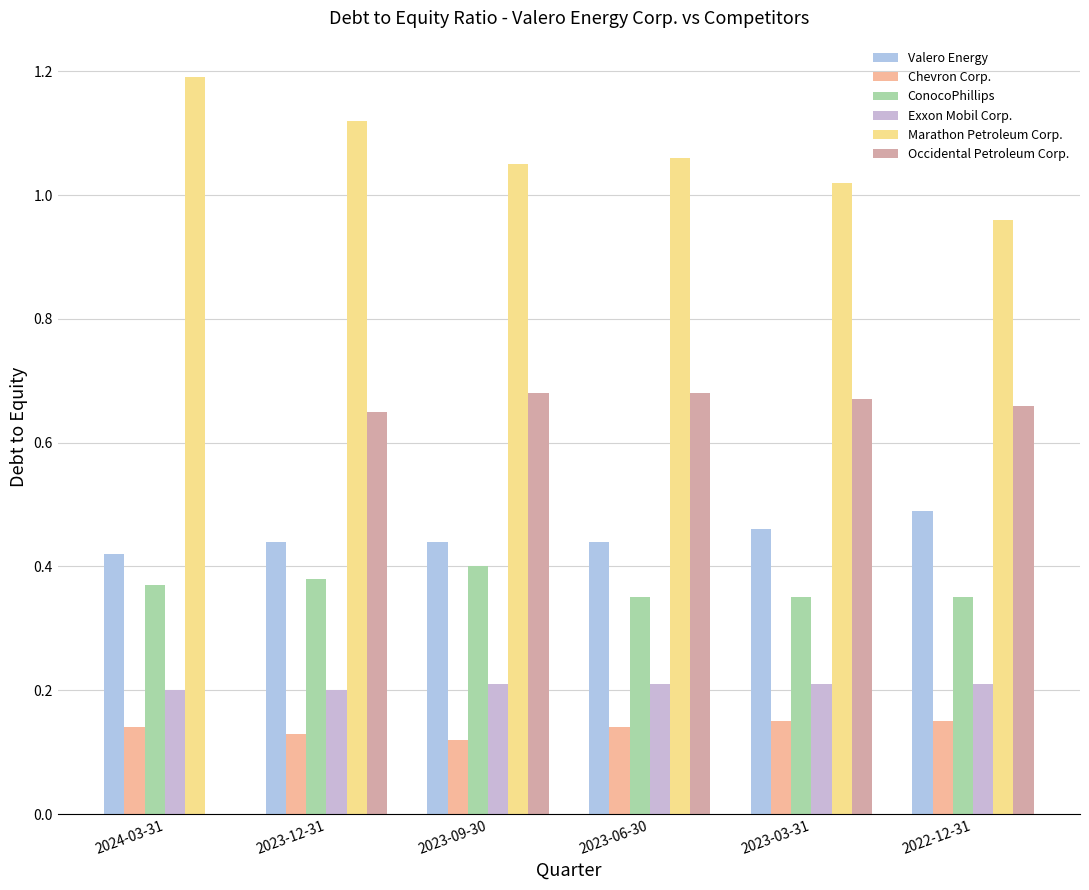

How many Occidental Petroleum Corp. values are between 0 and 1?

6